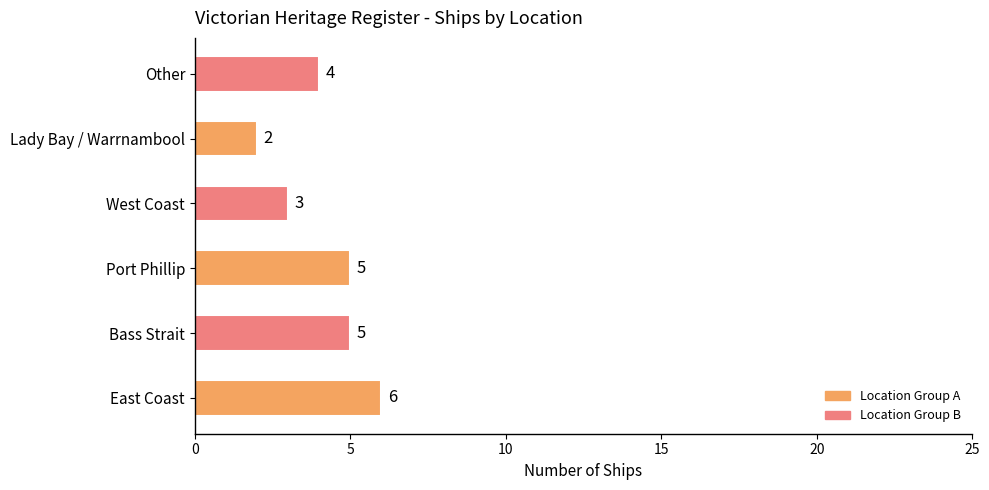

Are the bars grouped side by side (vs. stacked)?

No